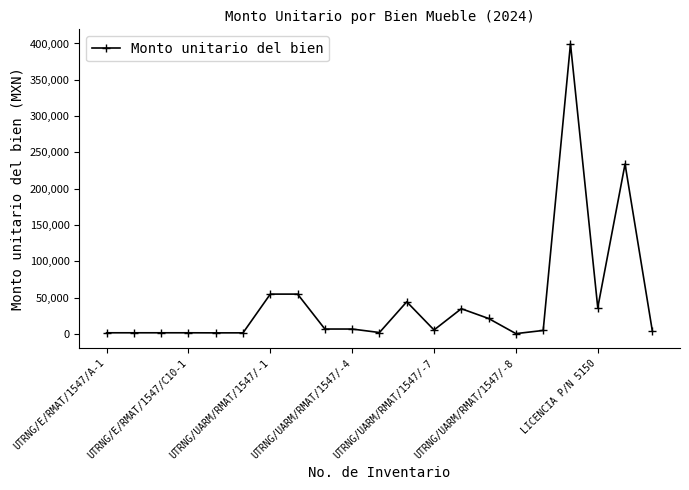

True or false: there are more than 1 points higher than both neighbors.

True